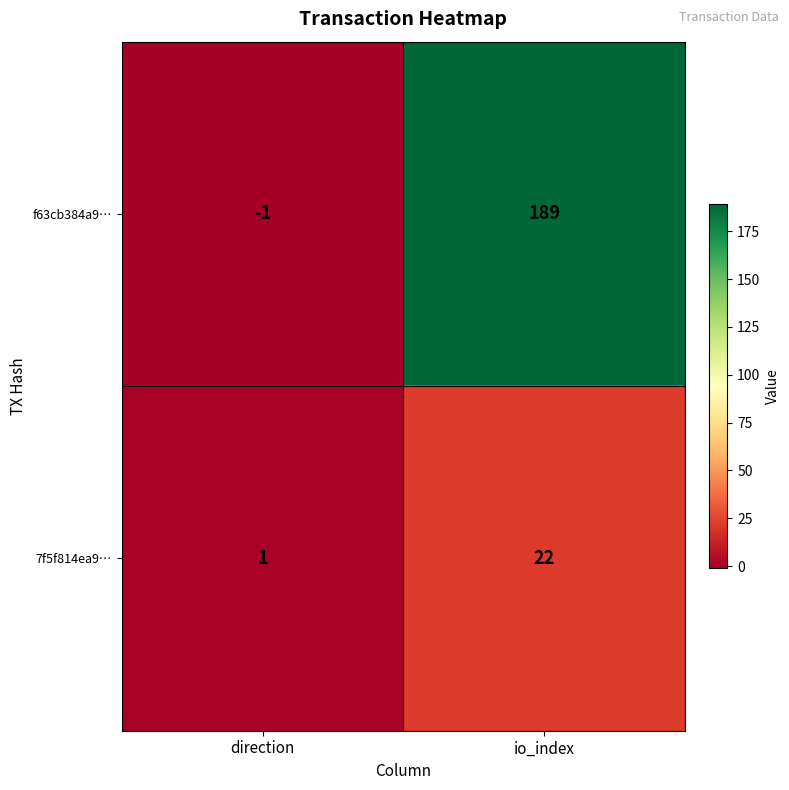

Which series changed the most between direction and io_index?

f63cb384a9…